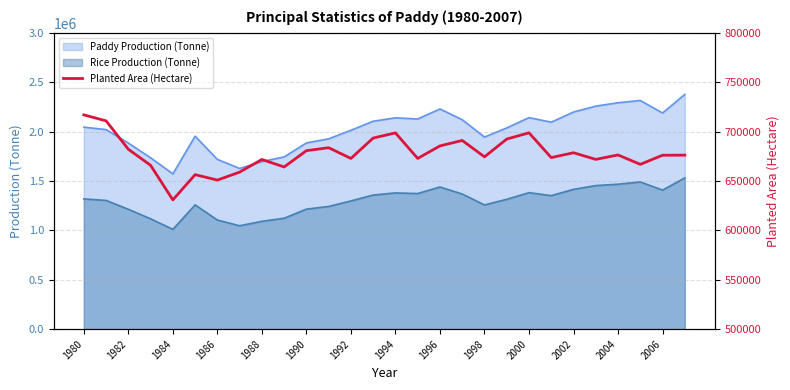

True or false: Rice Production (Tonne) and Paddy Production (Tonne) cross at least once.

False